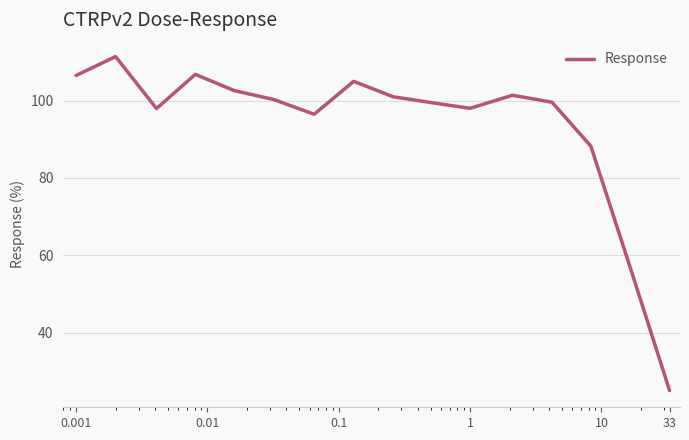

Count the number of data series in this chart.

1